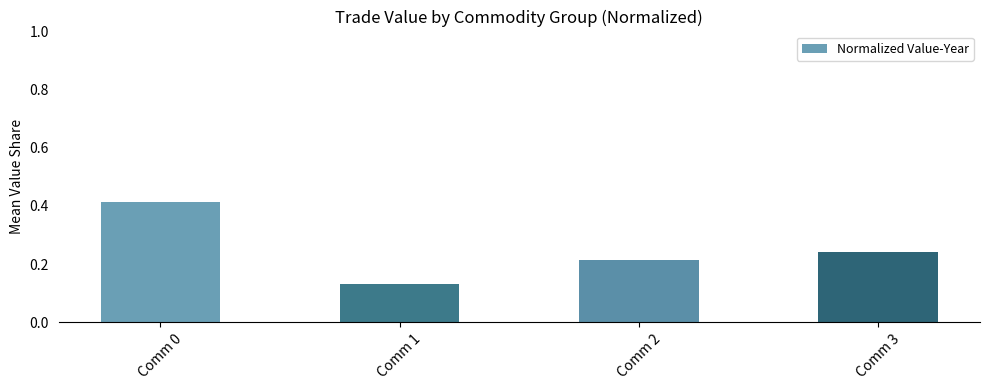

Count the number of categories in the chart.

4